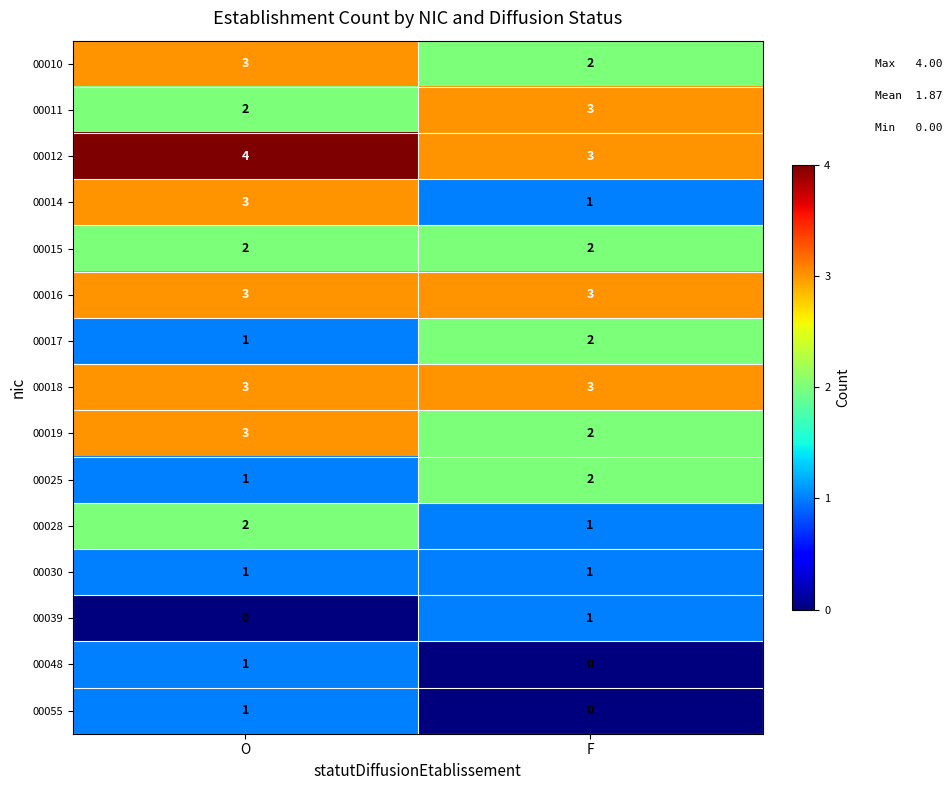

At which label is 00017 closest to 1?

O